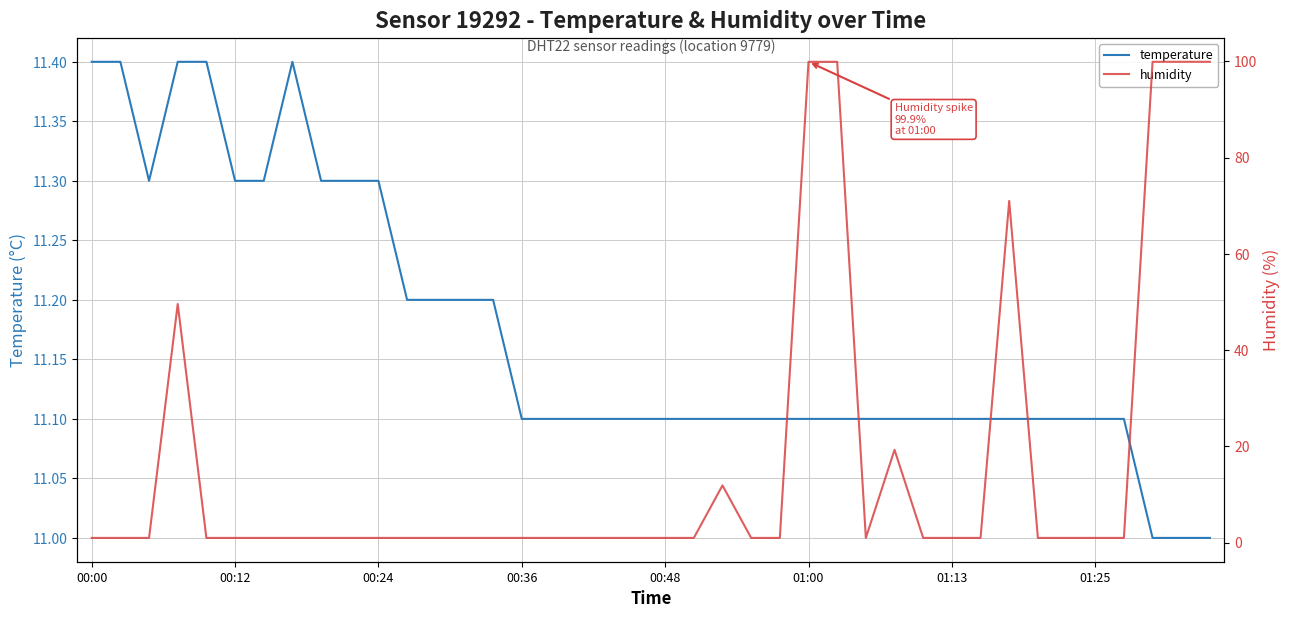

How many lines are shown in the chart?

2